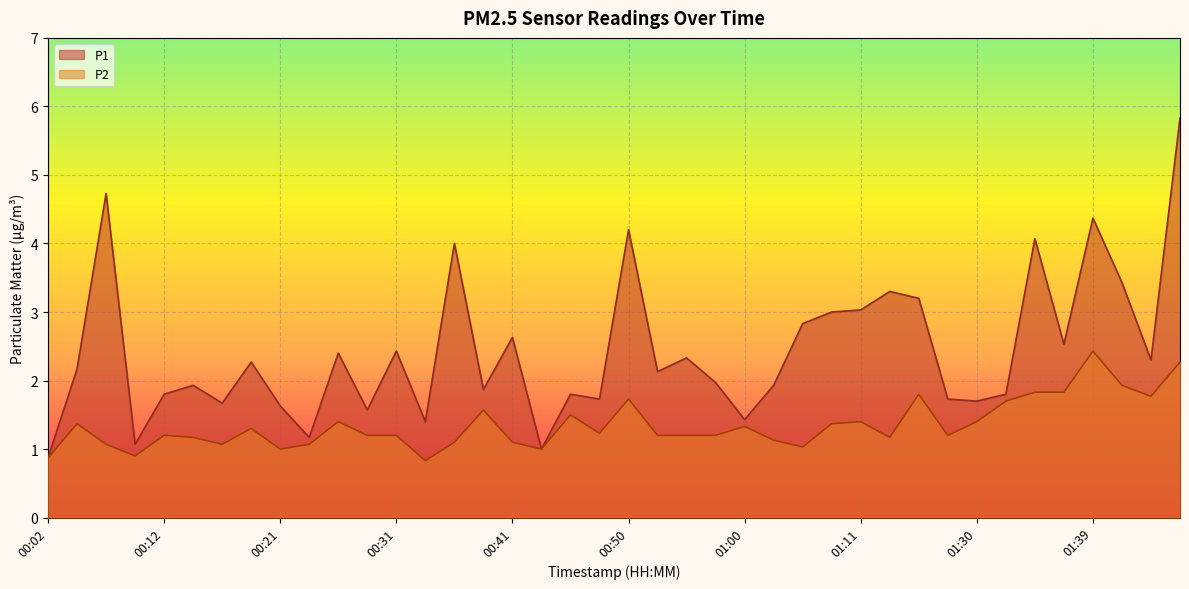

What position from the right is 01:08?

13